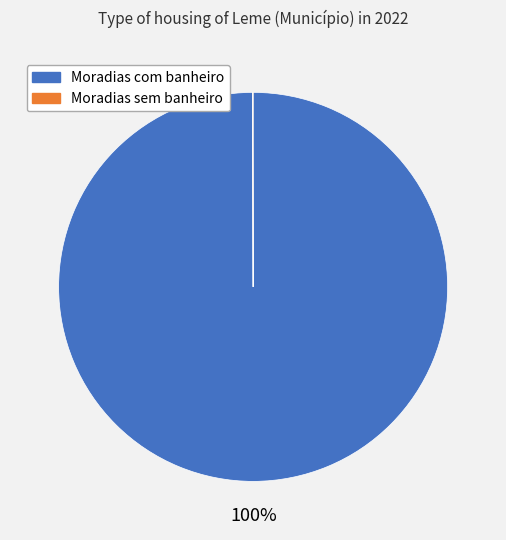

What is the largest slice in the pie chart?

Moradias com banheiro